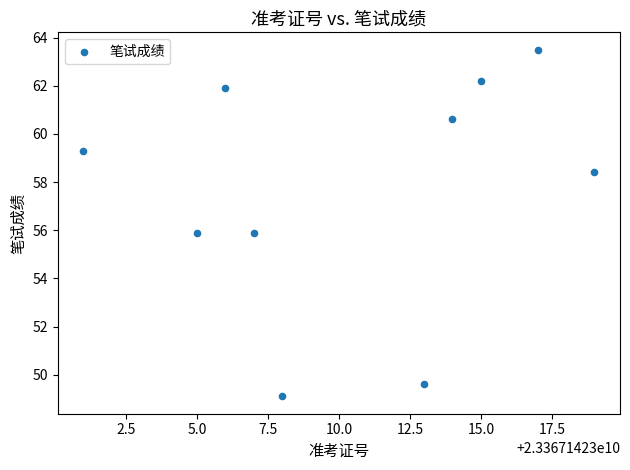

What is the range of X values (max minus min)?

18.0